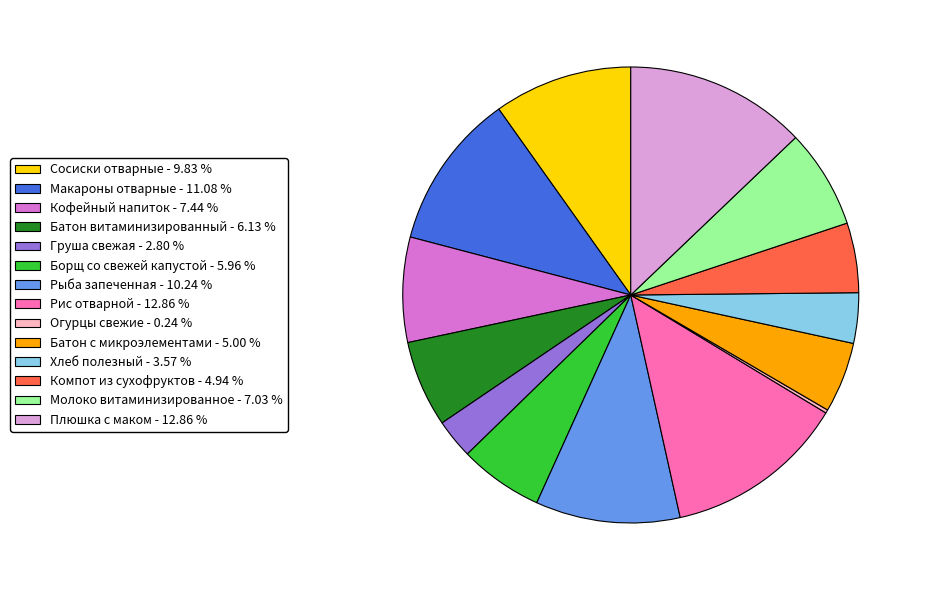

Between Батон витаминизированный - 6.13 % and Макароны отварные - 11.08 %, which is larger?

Макароны отварные - 11.08 %